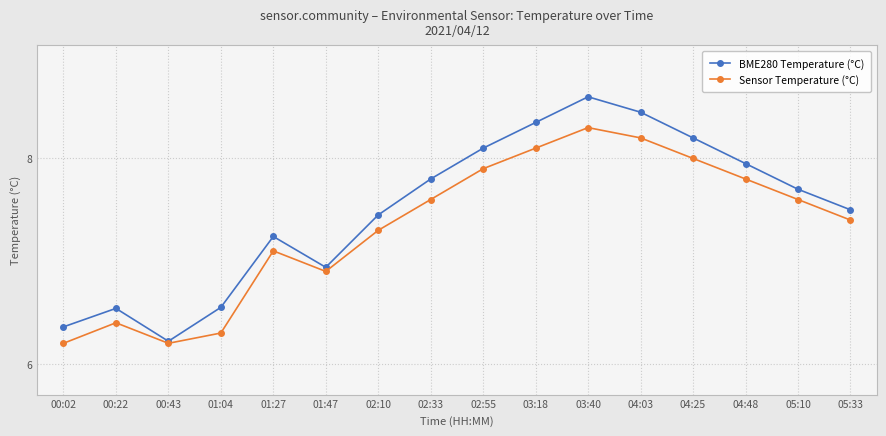

List the series in order of their peak value, highest first.

BME280 Temperature (°C), Sensor Temperature (°C)